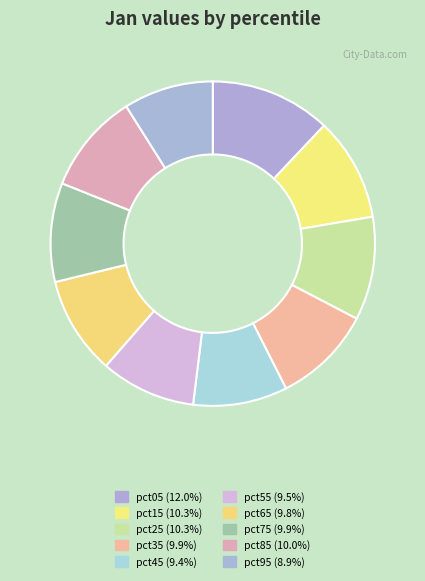

To the nearest percent, what is the combined percentage of pct75 and pct85?

20%